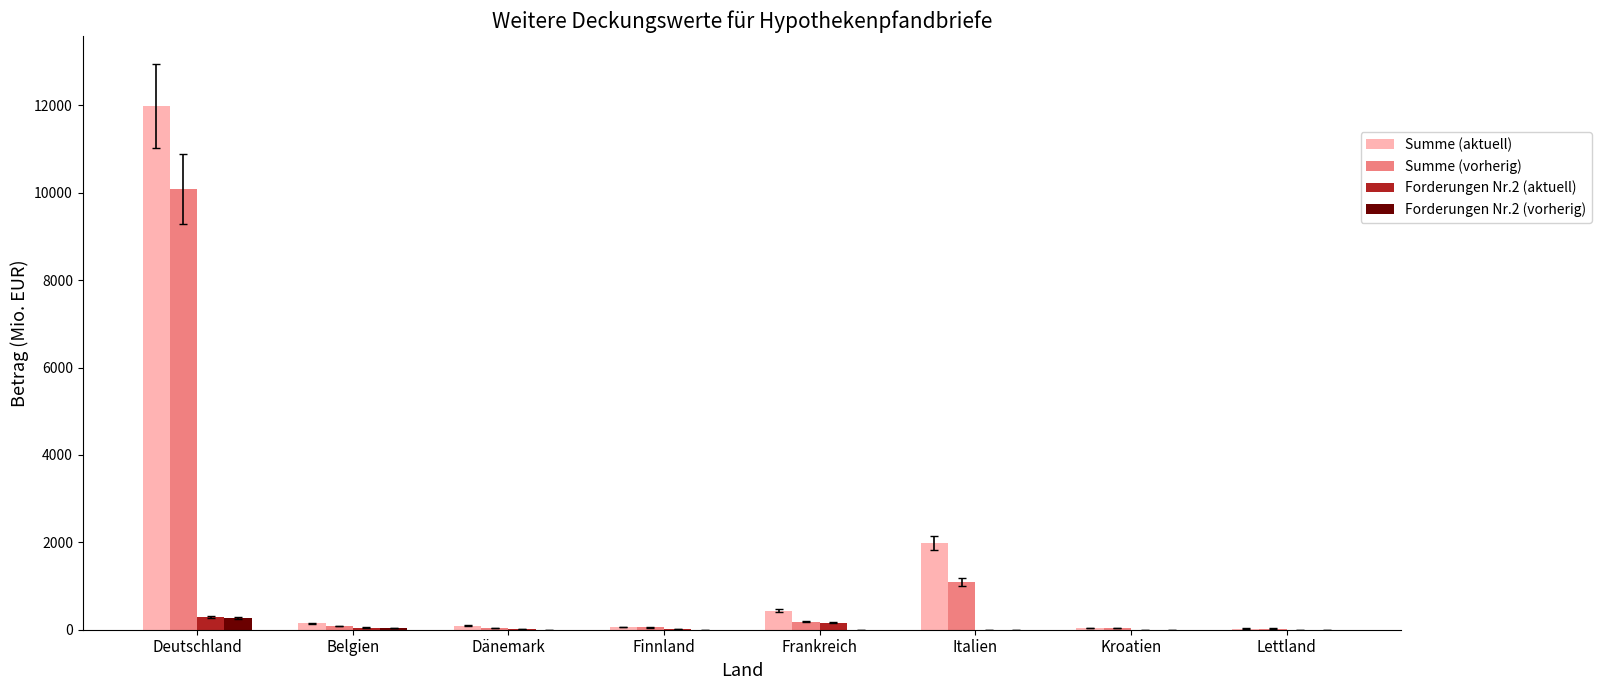

At which label is Summe (aktuell) closest to 6004?

Italien